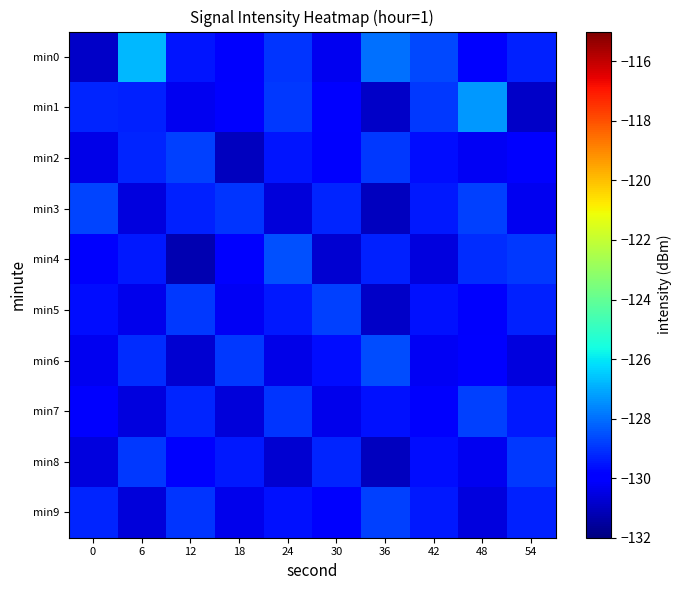

What is the total value across all series at 18?

-1299.5